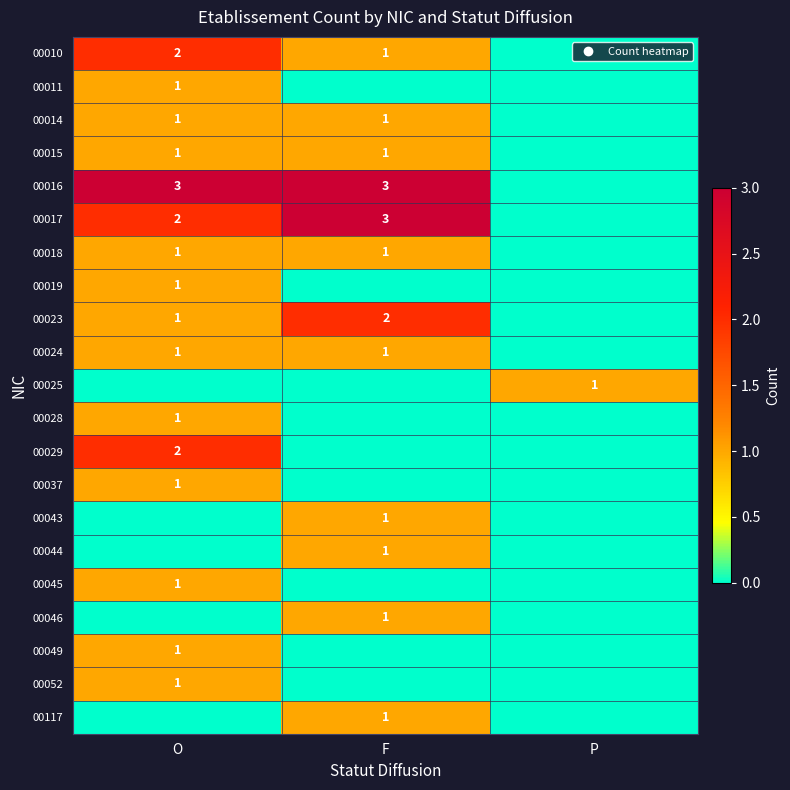

What is the sum of all 00024 values?

2